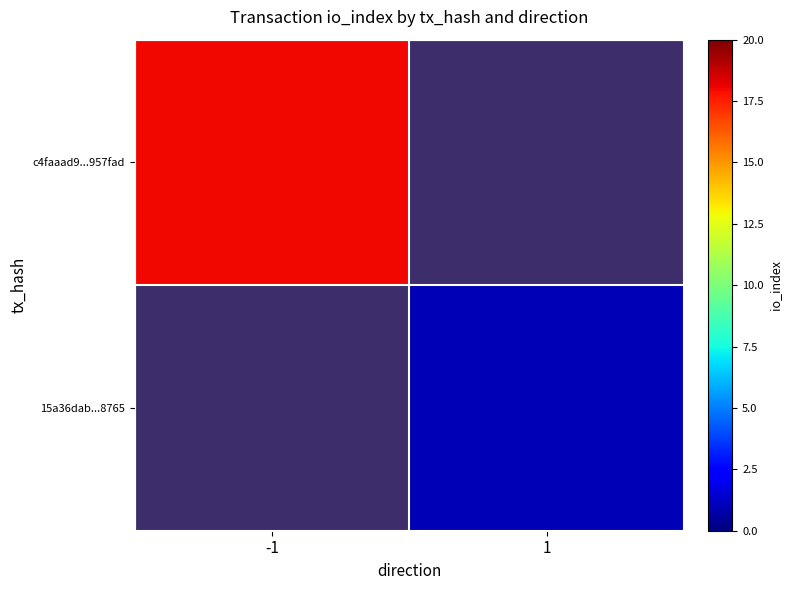

Rank the series at -1 from lowest to highest value.

c4faaad9...957fad, 15a36dab...8765